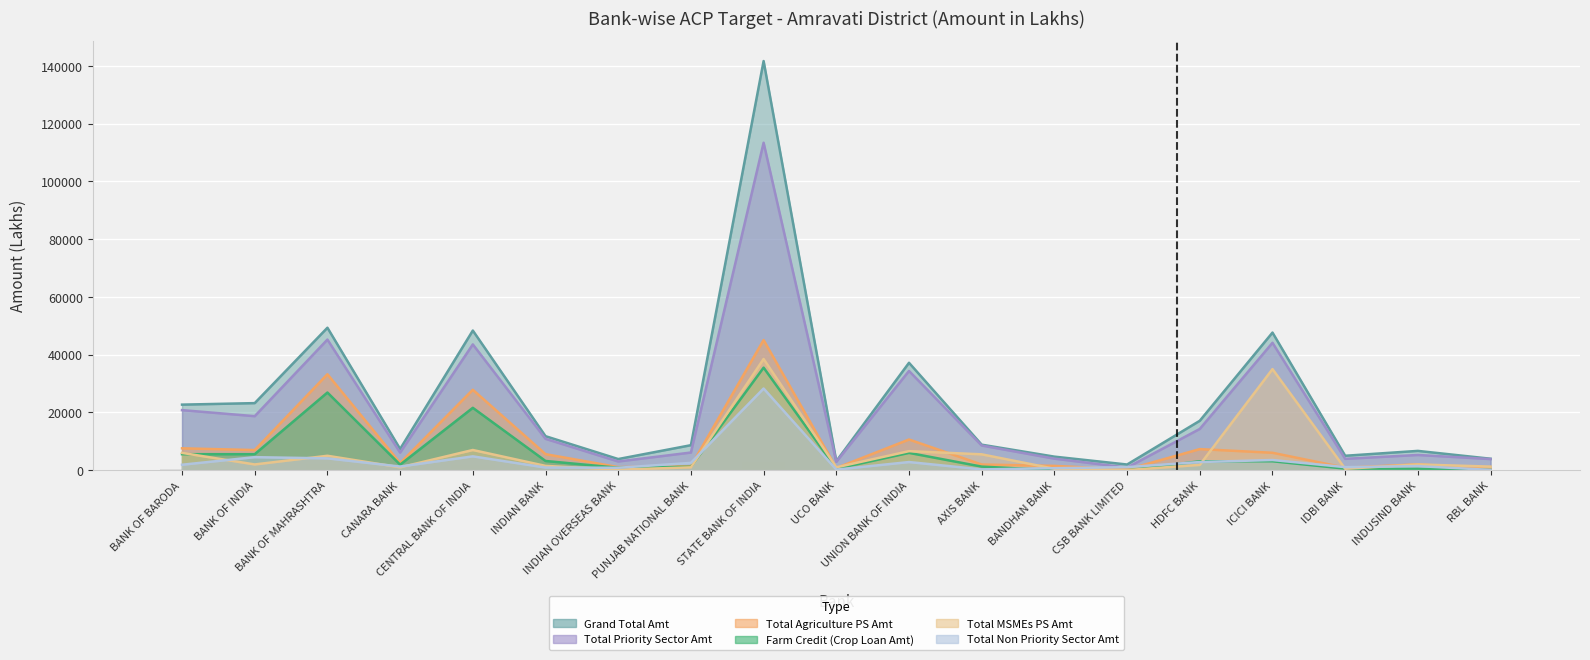

What is the approximate value of Total Non Priority Sector Amt at CANARA BANK?

1270.0